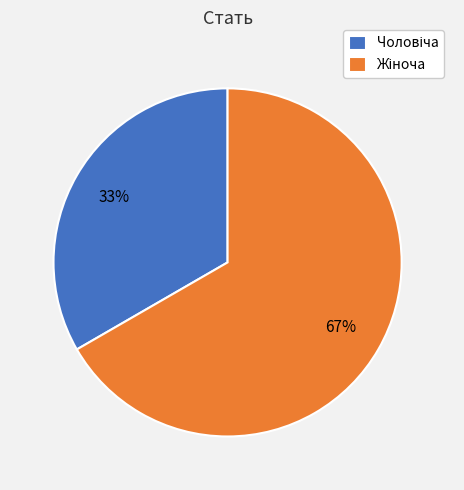

How many segments does this pie chart have?

2